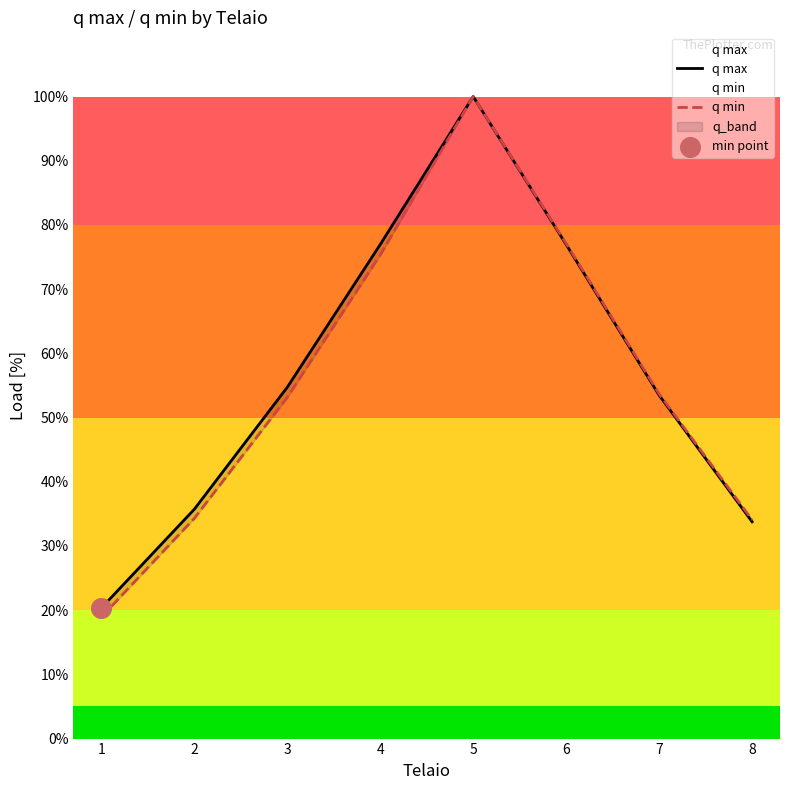

At which category is the sum across all series the highest?

5